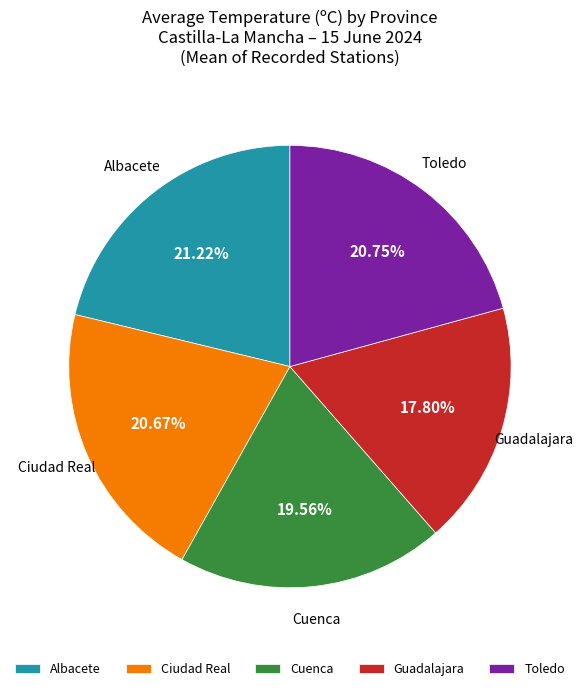

To the nearest percent, what percentage of the pie is Ciudad Real?

21%